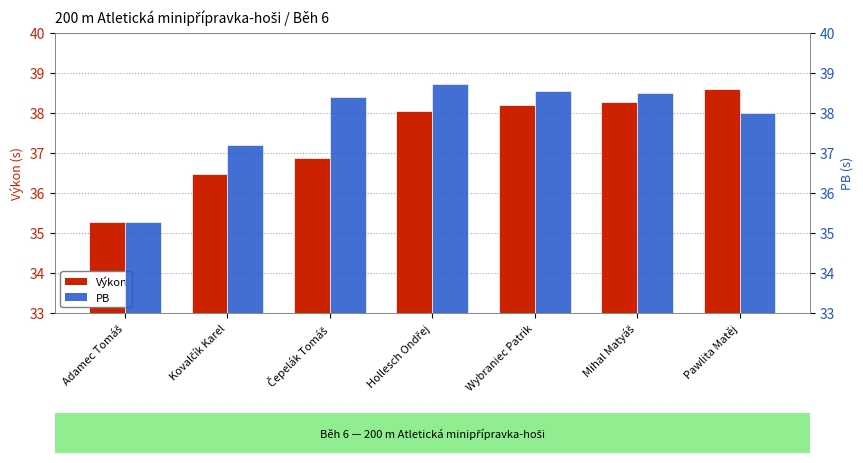

What is the sum of all Výkon values?

261.7